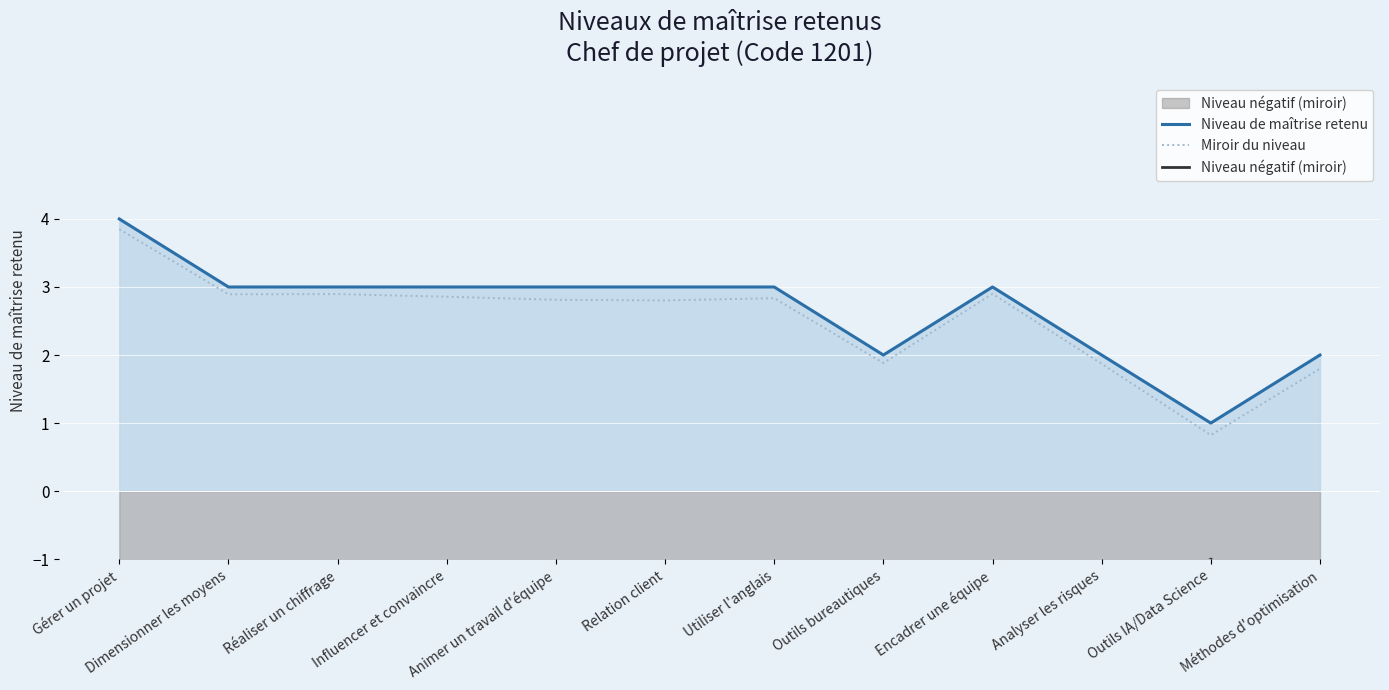

The Niveau négatif (miroir) series shows -0.7 at Animer un travail d'équipe. True or false?

False